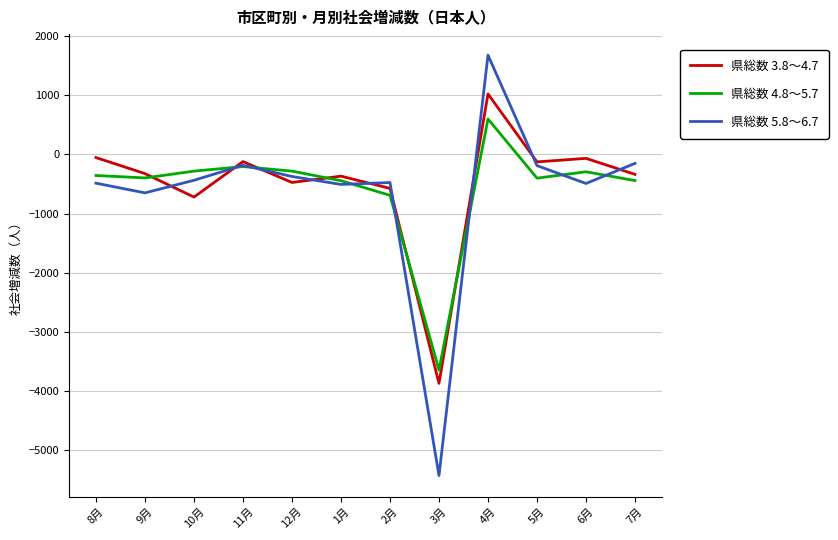

List the series in order of their peak value, highest first.

県総数 5.8～6.7, 県総数 3.8～4.7, 県総数 4.8～5.7